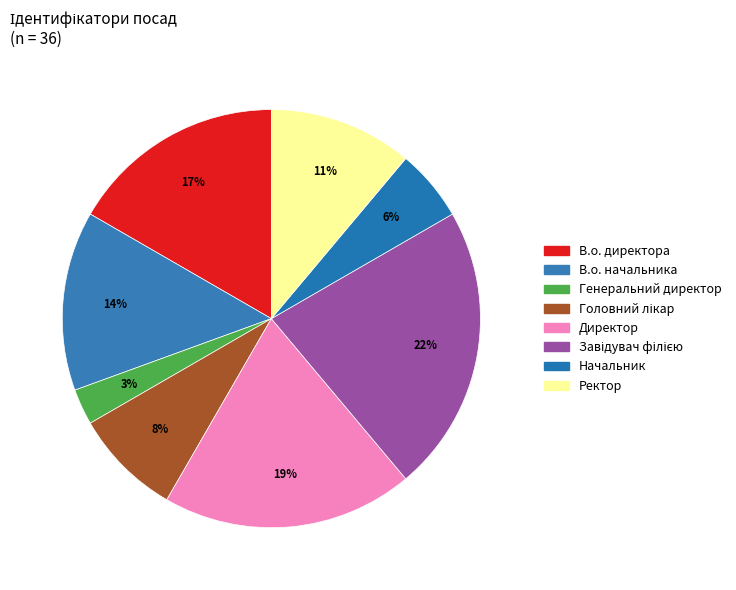

Which has a higher value, Начальник or Генеральний директор?

Начальник